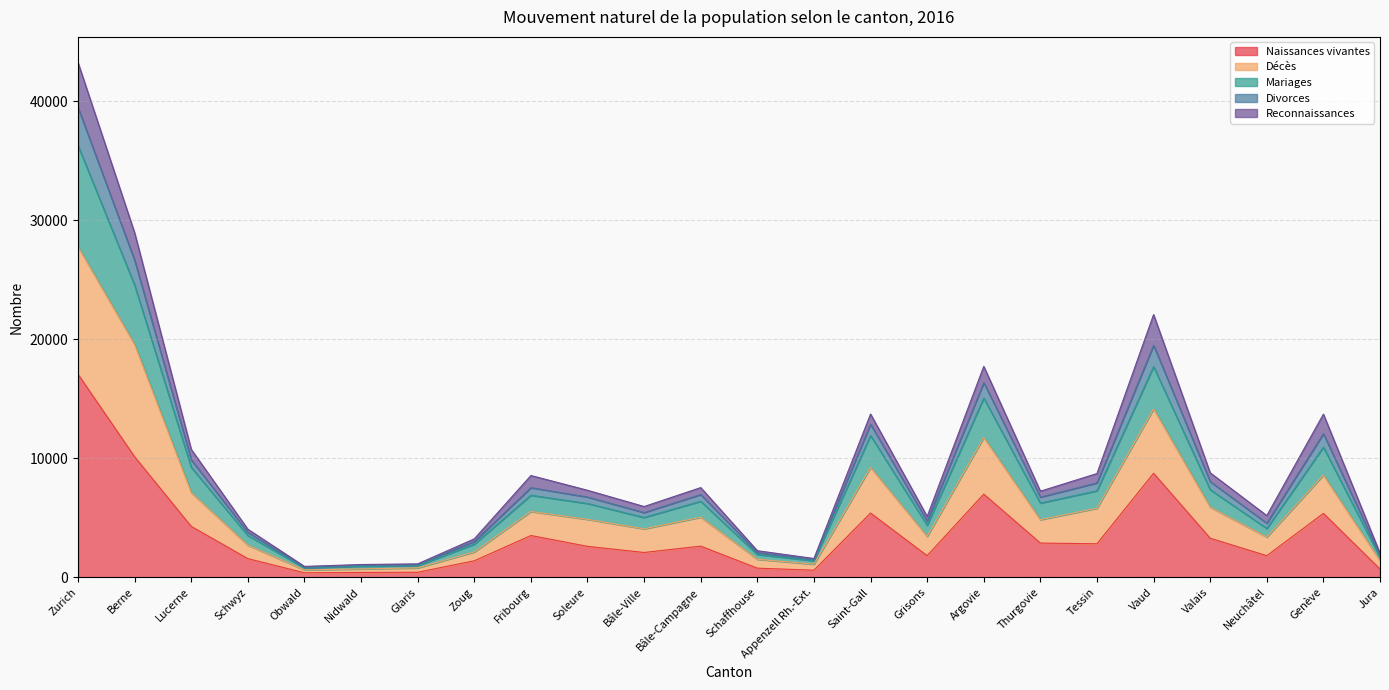

At which category is the sum across all series the highest?

Zurich